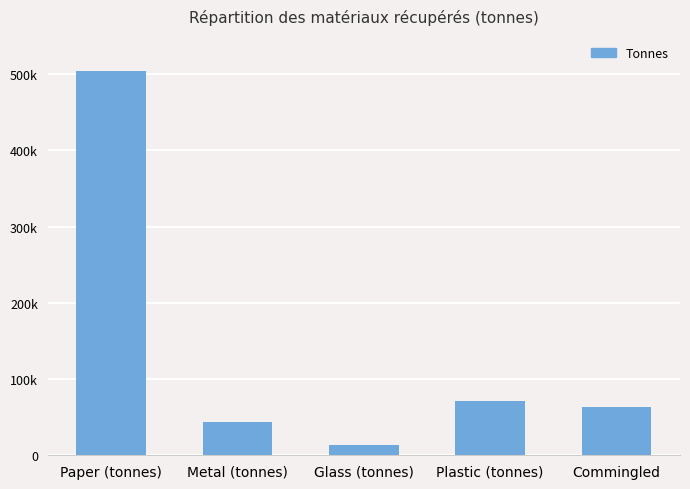

Rank the categories by value from lowest to highest.

Glass (tonnes), Metal (tonnes), Commingled, Plastic (tonnes), Paper (tonnes)